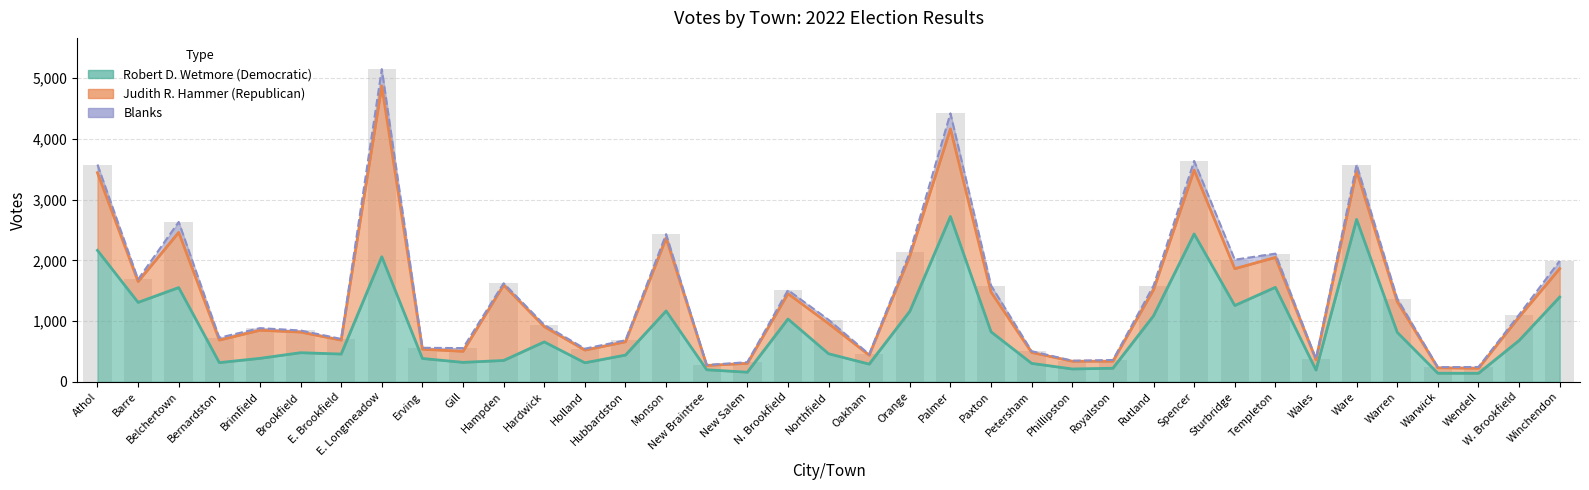

Reading right to left, what are all the values shown in this chart?

Robert D. Wetmore (Democratic): 1396	680	140	141	815	2675	193	1556	1257	2436	1087	223	211	303	823	2723	1162	291	462	1034	158	198	1167	440	313	657	351	320	384	2060	457	479	386	316	1552	1308	2165
Judith R. Hammer (Republican): 469	387	84	90	505	799	171	493	606	1052	429	116	128	180	654	1444	911	147	497	418	146	71	1200	219	209	251	1242	182	153	2815	229	340	463	371	909	343	1279
Blanks: 126	38	20	10	51	105	13	62	148	150	66	20	8	21	109	255	60	15	62	58	19	8	65	25	23	30	30	53	23	275	20	26	35	39	172	36	134